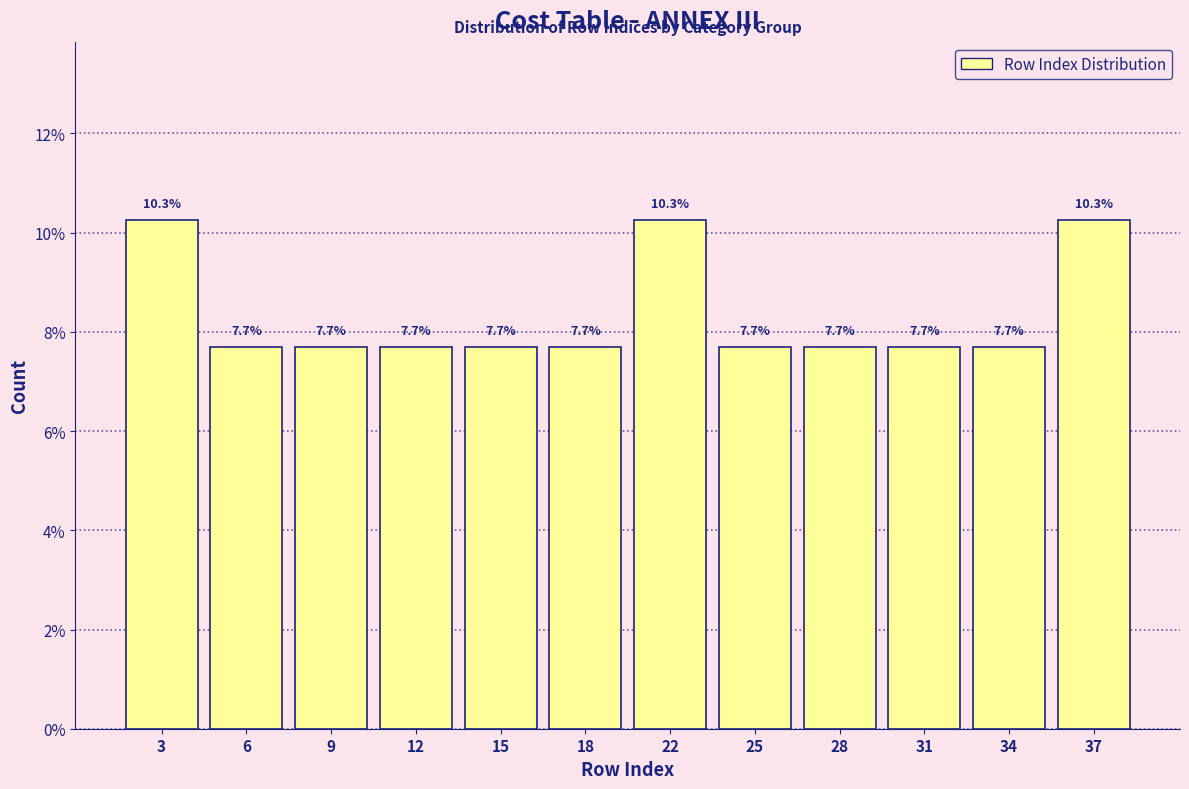

Does the chart contain any negative values?

No